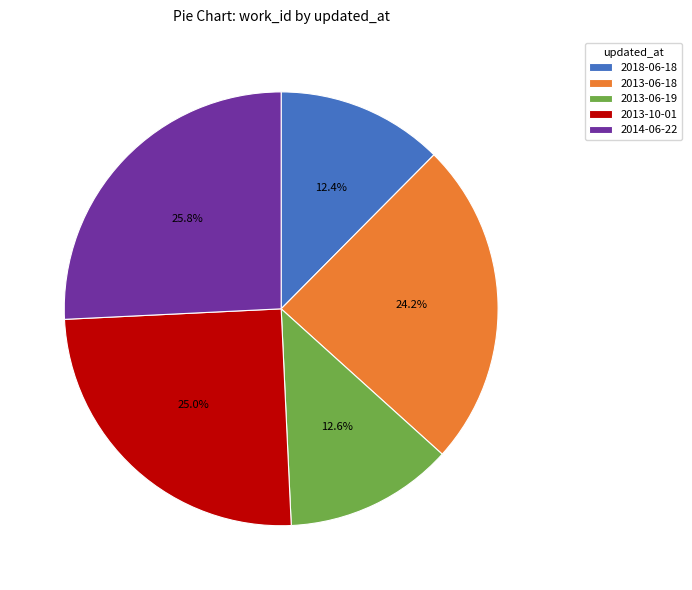

Combined, do 2018-06-18 and 2013-10-01 account for over 50%?

No